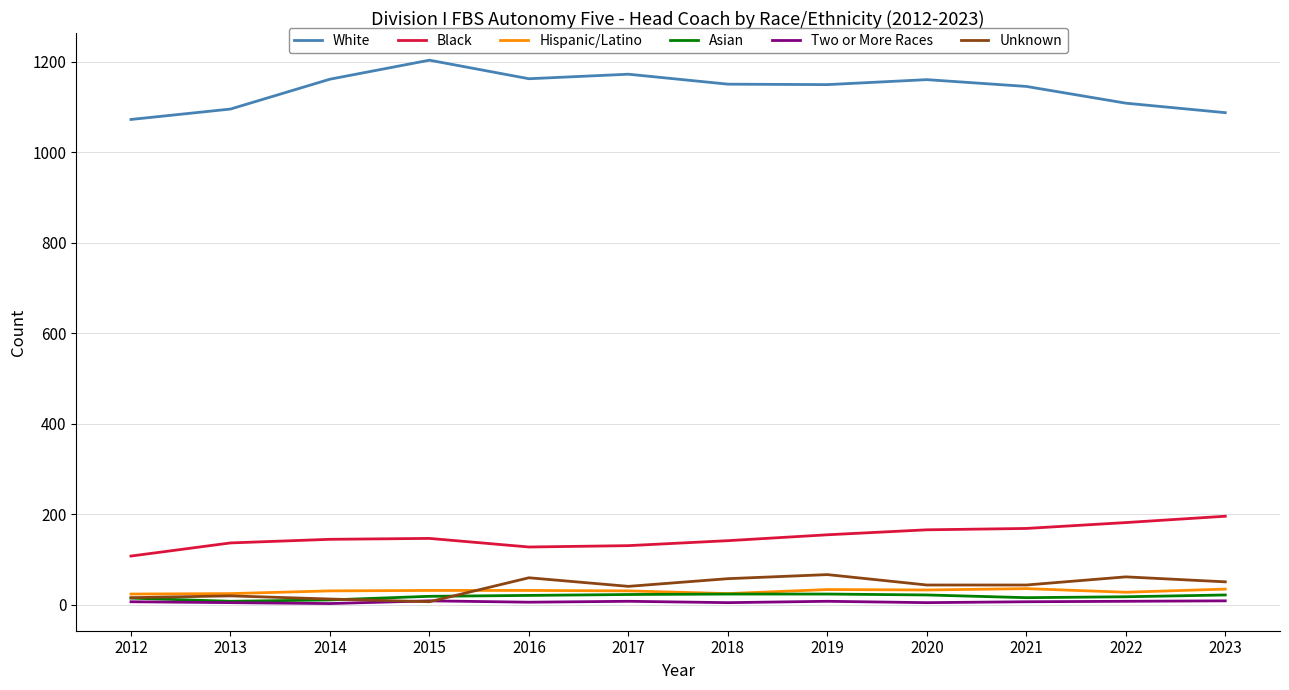

Which series has the largest total across all categories?

White